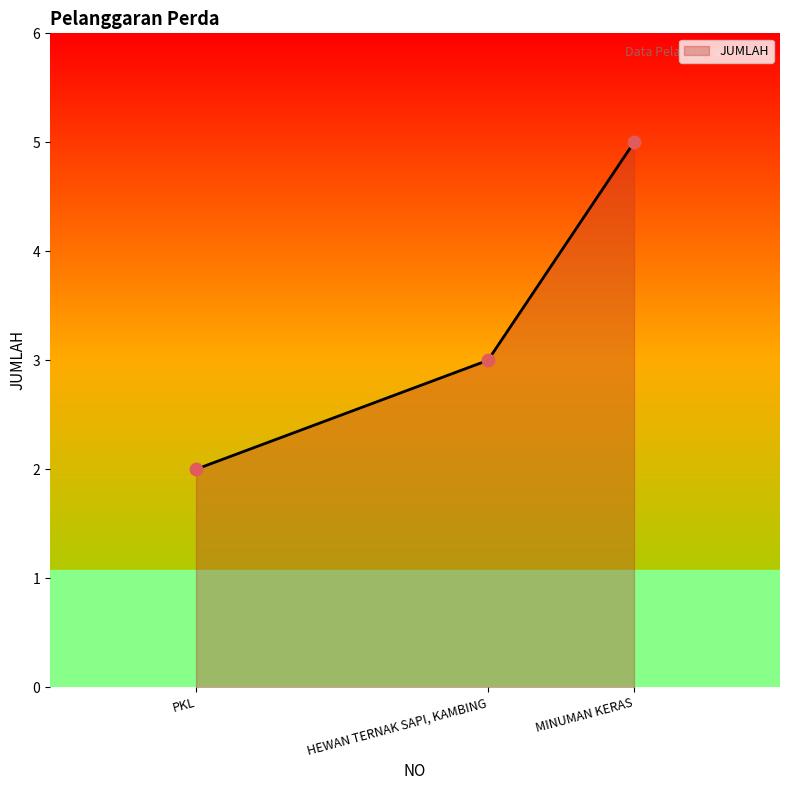

What is the change in value from HEWAN TERNAK SAPI, KAMBING to MINUMAN KERAS?

+2